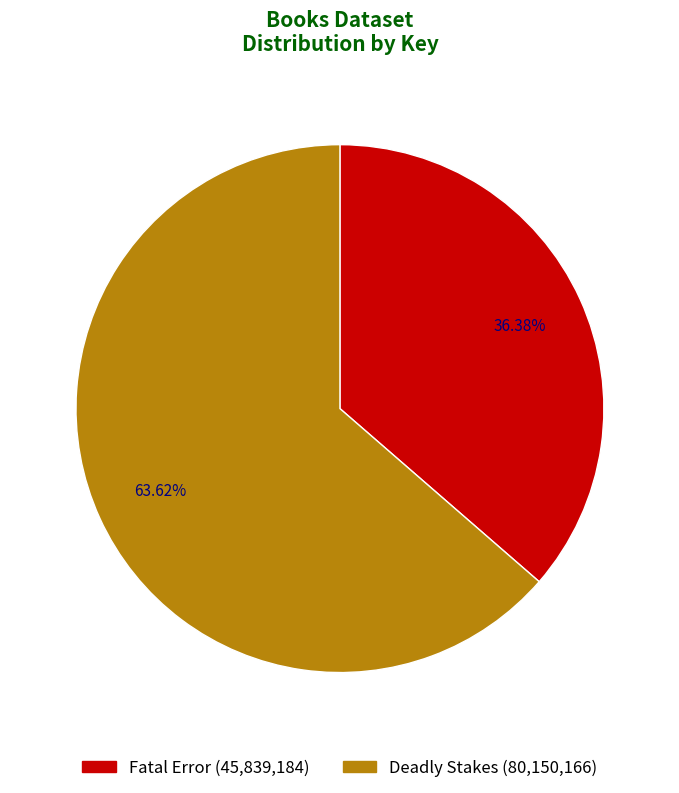

What is the smallest slice in the pie chart?

Fatal Error